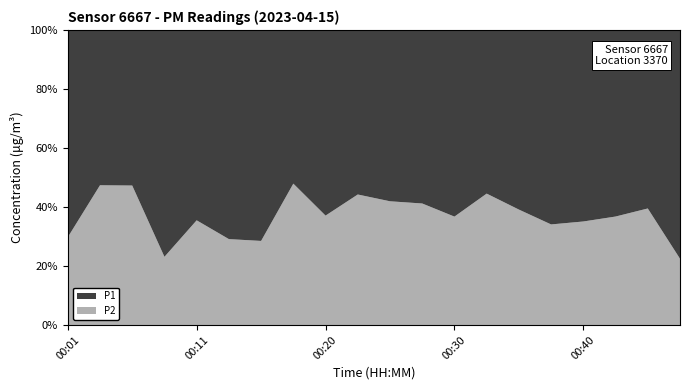

Reading right to left, list all the values displayed in this chart.

P1: 10.7	3.4	4.3	7.8	6.4	3.5	3.4	4.7	3.5	3.6	3.5	4.7	2.5	8.5	5.8	4.6	9.5	2.9	3.0	6.1
P2: 3.1	2.2	2.5	4.2	3.3	2.2	2.7	2.7	2.4	2.6	2.8	2.8	2.3	3.4	2.4	2.5	2.9	2.6	2.7	2.6